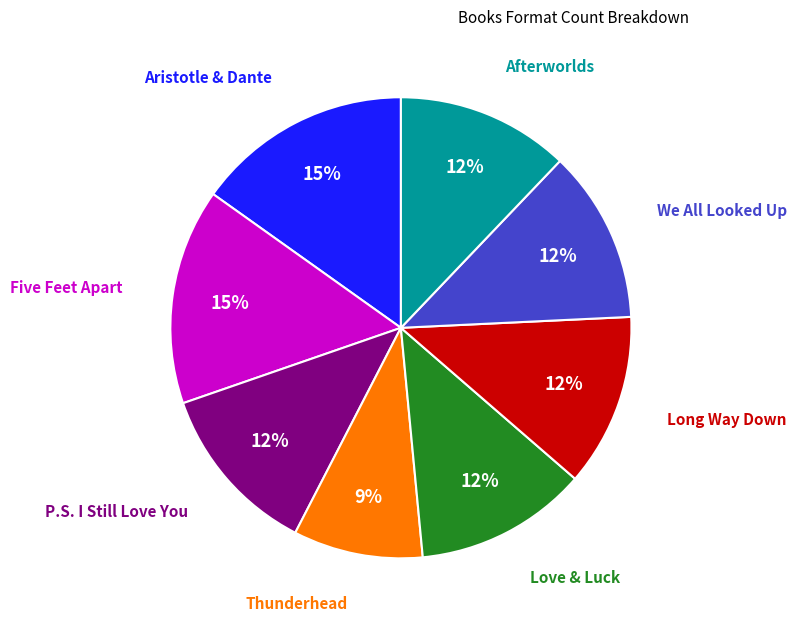

To the nearest percent, what is the difference between the largest and smallest slice percentages?

6%